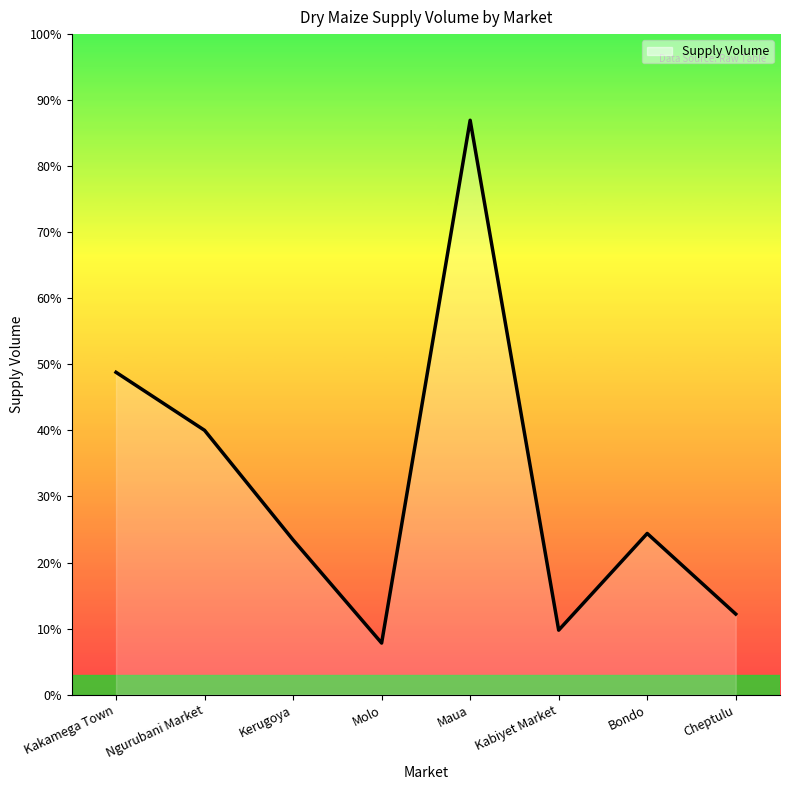

Is this an area chart (filled region under the line)?

Yes